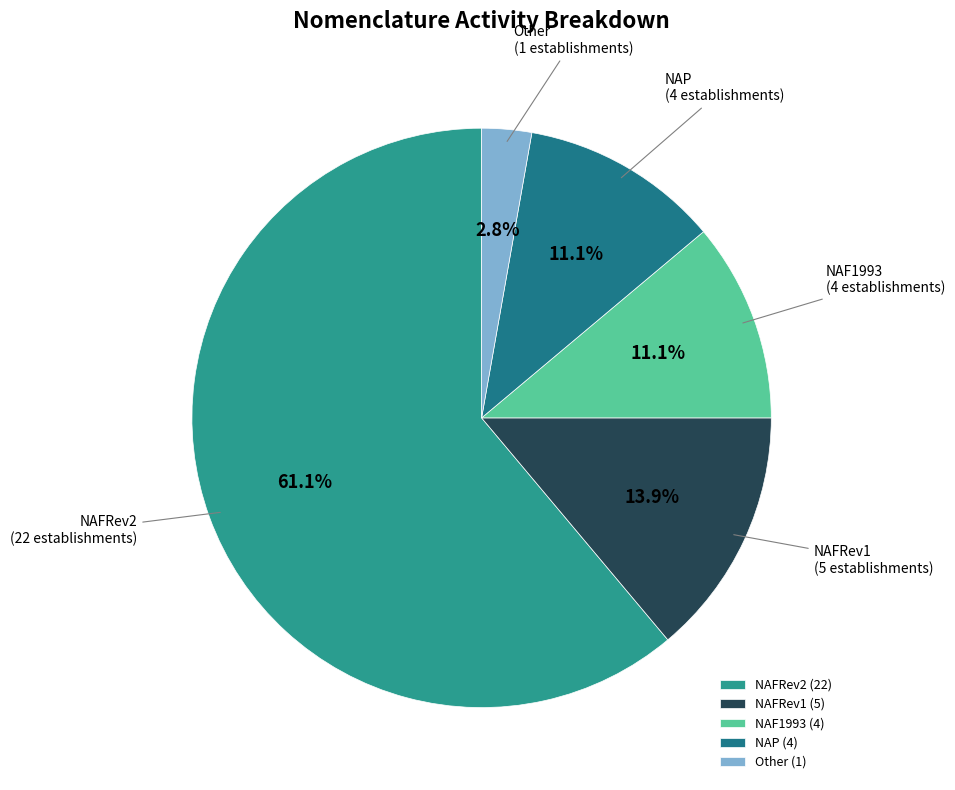

Which slice represents more than half of the pie?

NAFRev2